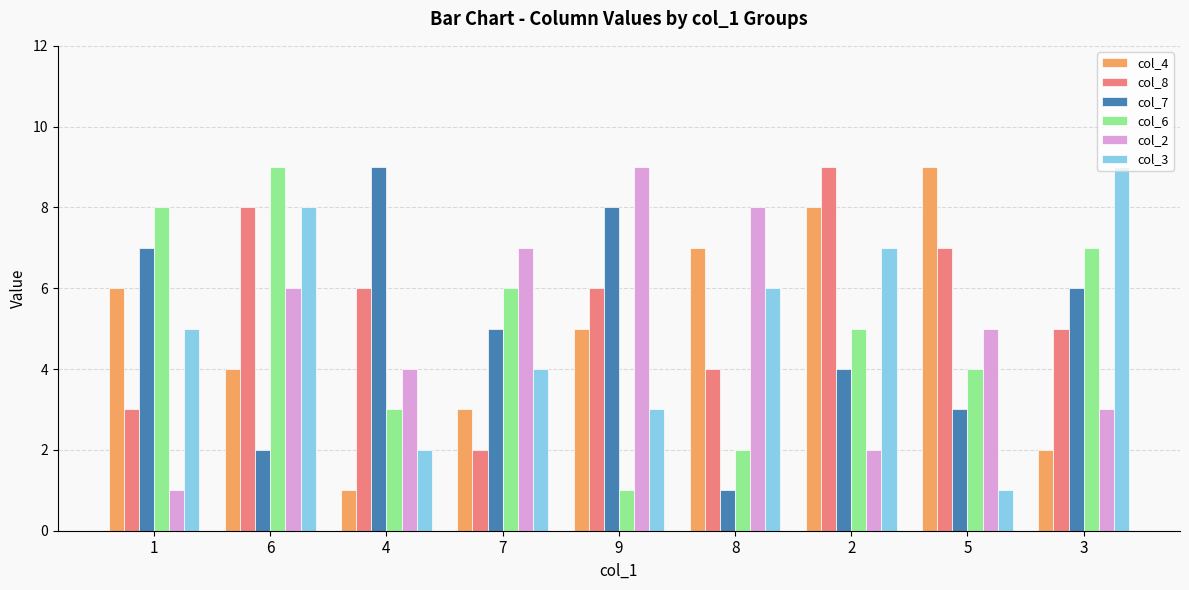

What is the minimum value for col_4?

1